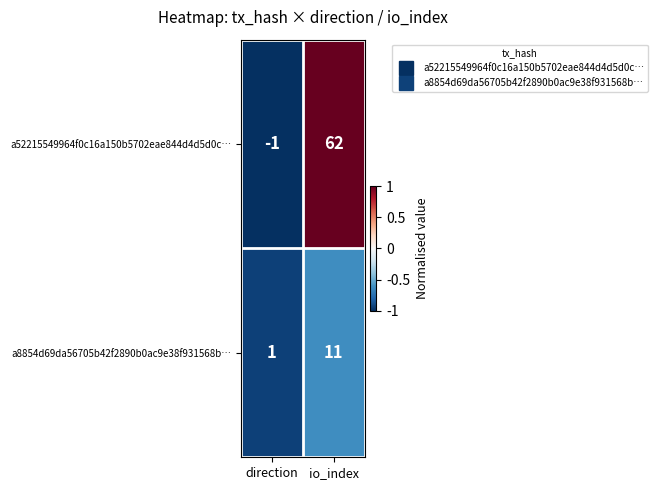

What is the smallest value displayed?

-1